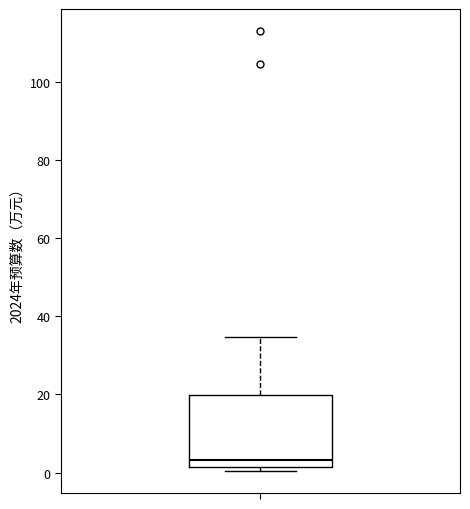

Where does the upper whisker of the box end on the y-axis? The values are not printed on the chart, so give them approximately, as read against the axis.

34